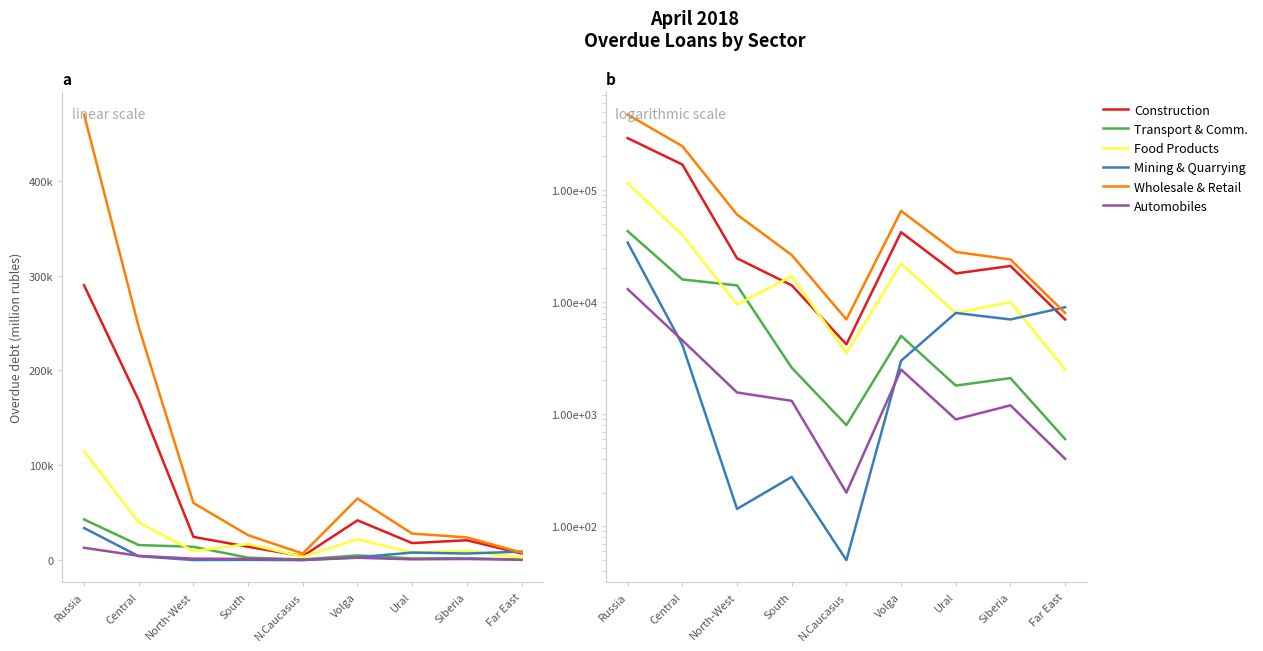

The mining_quarrying series shows 7000 at Siberia. True or false?

True